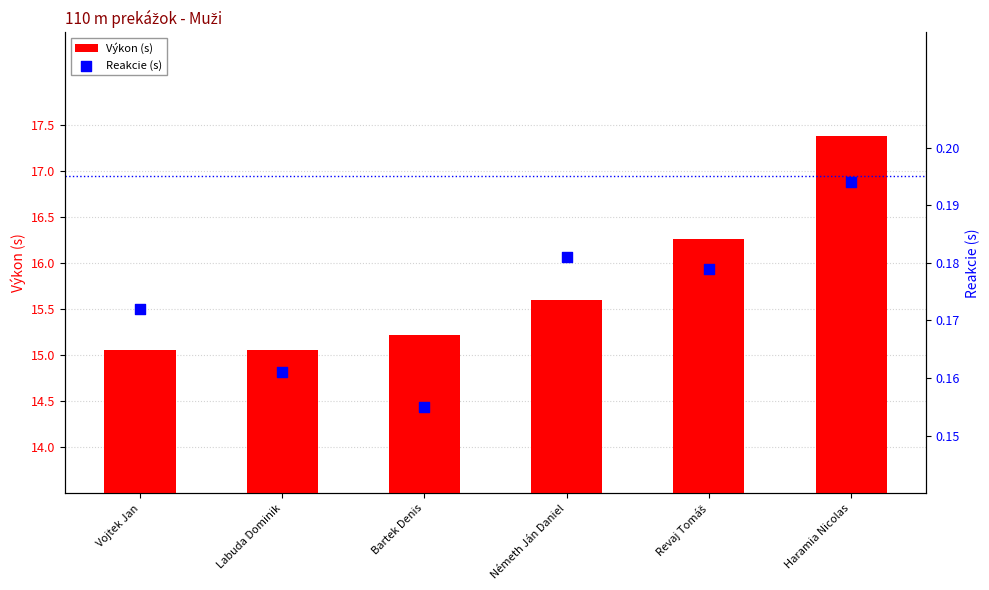

Which series contains the highest Y value?

Výkon (s)